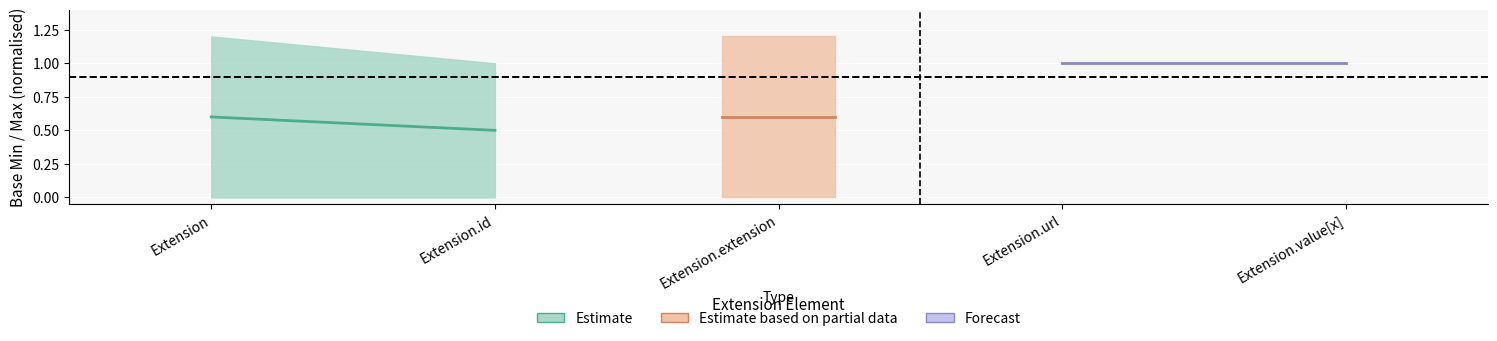

Is the value of Estimate_upper at Extension.id greater than the value of Partial_upper at Extension.url?

No